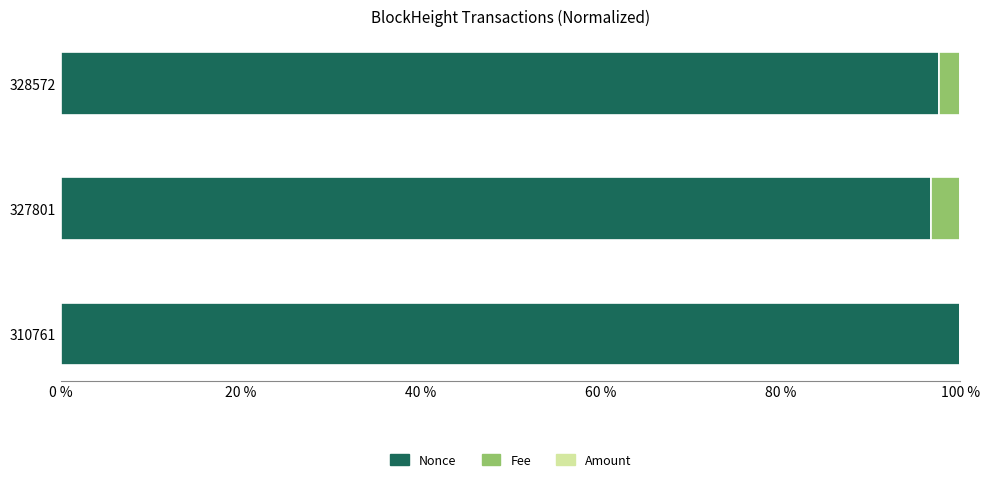

Which category has the highest value in the Nonce series?

310761